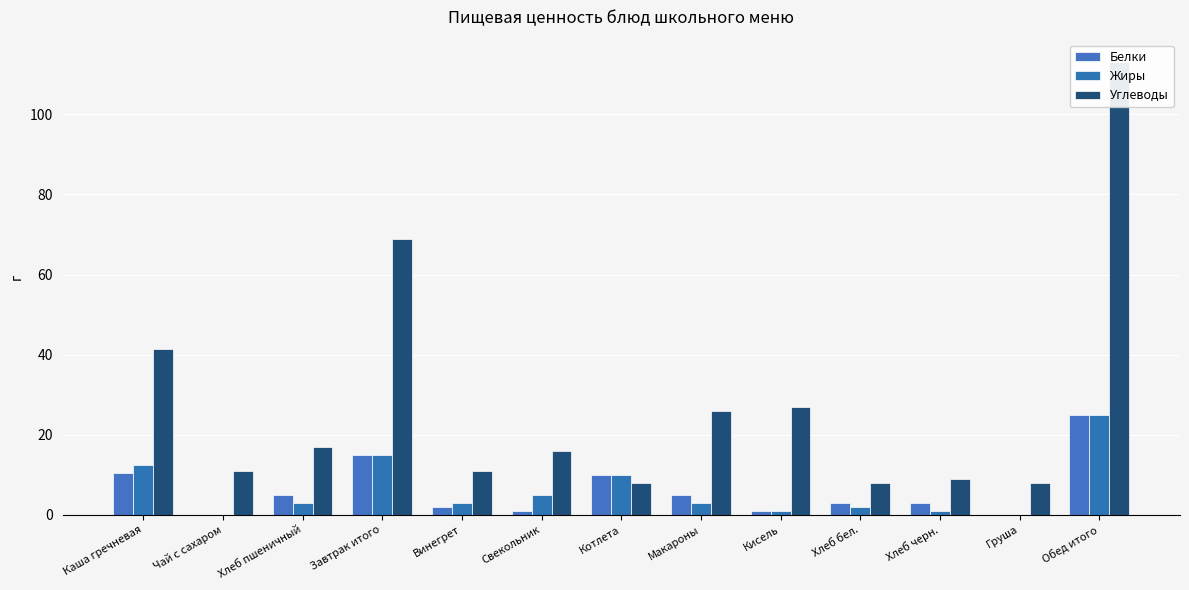

What is the label of the 12th bar from the left?

Груша